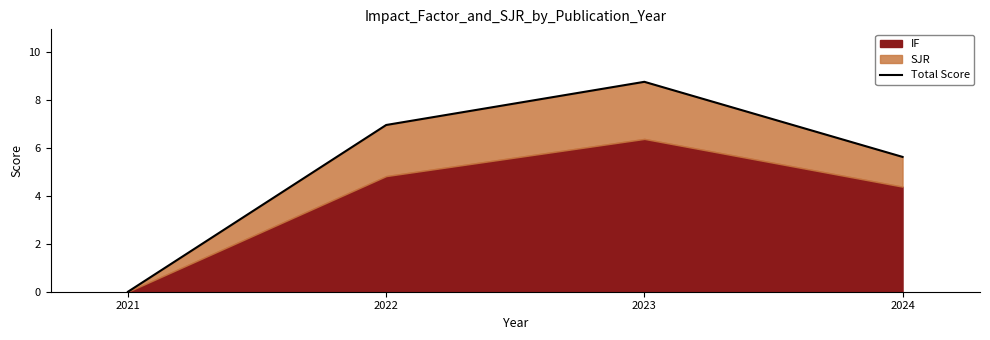

How many values exceed 6?

3